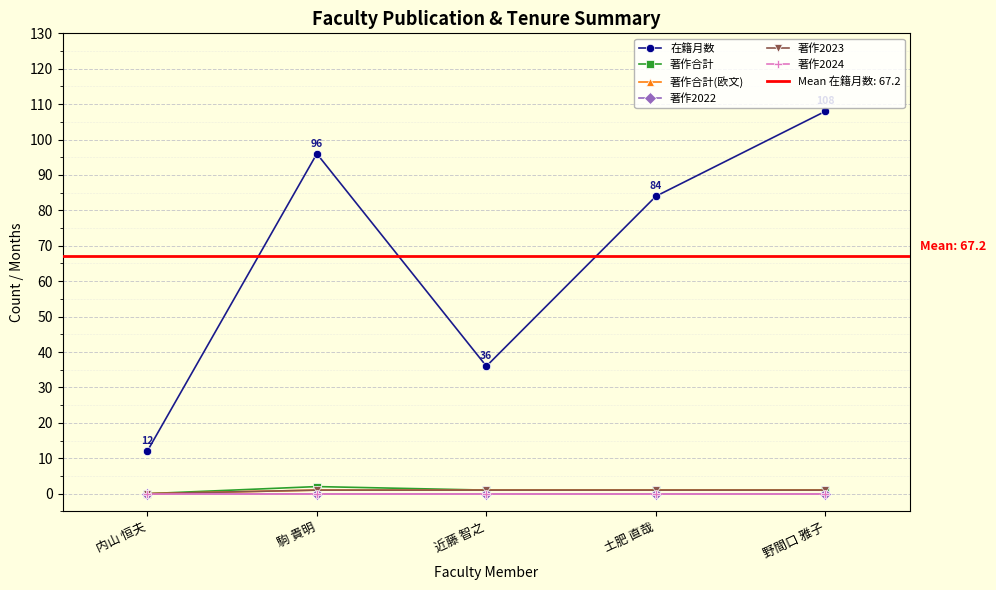

What is the difference between the 在籍月数 values at 駒 貴明 and 近藤 智之?

60